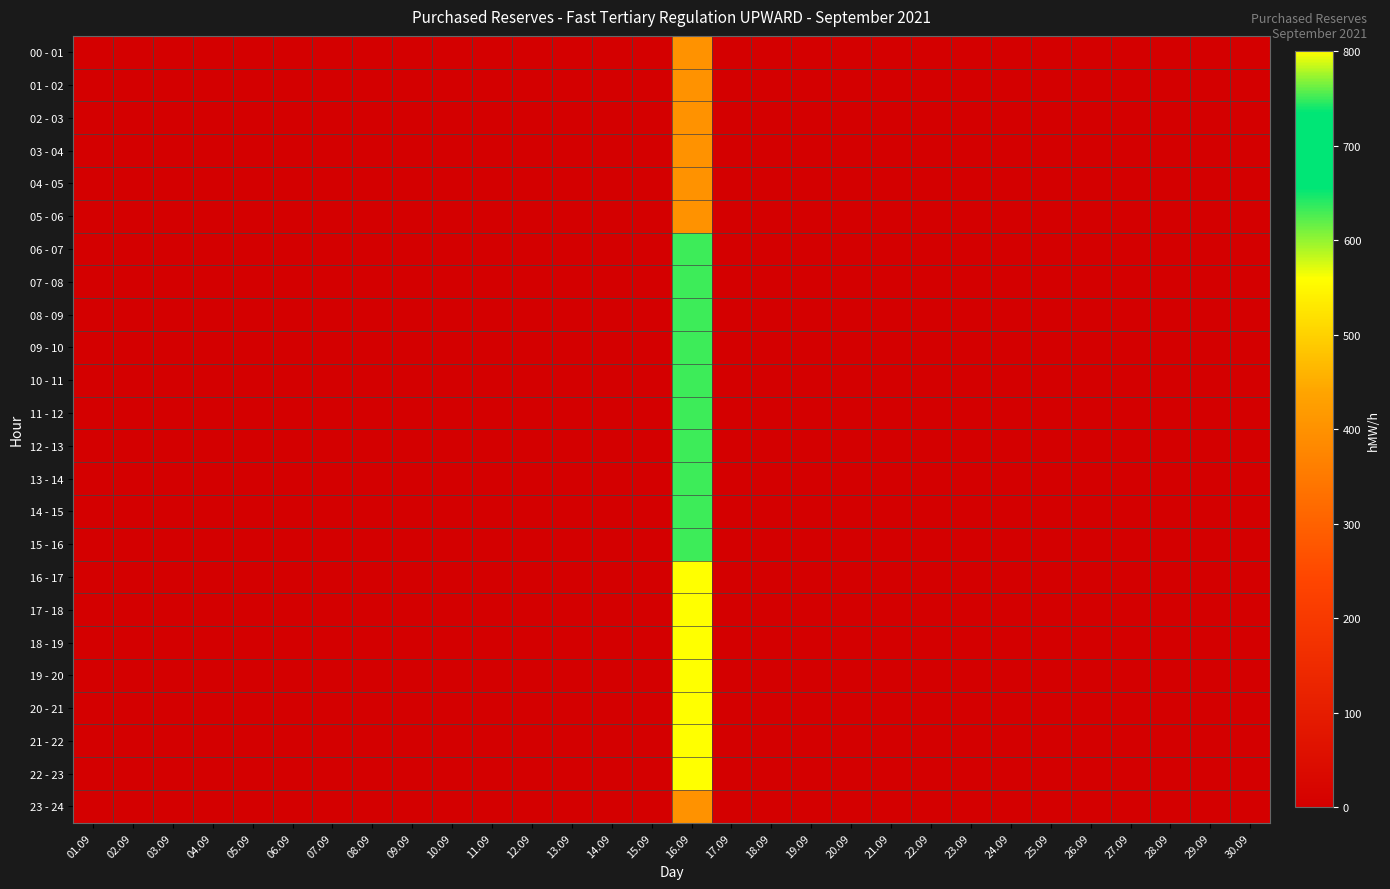

Reading left to right, extract all data points from this chart.

00 - 01: 01.09=0	02.09=0	03.09=0	04.09=0	05.09=0	06.09=0	07.09=0	08.09=0	09.09=0	10.09=0	11.09=0	12.09=0	13.09=0	14.09=0	15.09=0	16.09=400	17.09=0	18.09=0	19.09=0	20.09=0	21.09=0	22.09=0	23.09=0	24.09=0	25.09=0	26.09=0	27.09=0	28.09=0	29.09=0	30.09=0
01 - 02: 01.09=0	02.09=0	03.09=0	04.09=0	05.09=0	06.09=0	07.09=0	08.09=0	09.09=0	10.09=0	11.09=0	12.09=0	13.09=0	14.09=0	15.09=0	16.09=400	17.09=0	18.09=0	19.09=0	20.09=0	21.09=0	22.09=0	23.09=0	24.09=0	25.09=0	26.09=0	27.09=0	28.09=0	29.09=0	30.09=0
02 - 03: 01.09=0	02.09=0	03.09=0	04.09=0	05.09=0	06.09=0	07.09=0	08.09=0	09.09=0	10.09=0	11.09=0	12.09=0	13.09=0	14.09=0	15.09=0	16.09=400	17.09=0	18.09=0	19.09=0	20.09=0	21.09=0	22.09=0	23.09=0	24.09=0	25.09=0	26.09=0	27.09=0	28.09=0	29.09=0	30.09=0
03 - 04: 01.09=0	02.09=0	03.09=0	04.09=0	05.09=0	06.09=0	07.09=0	08.09=0	09.09=0	10.09=0	11.09=0	12.09=0	13.09=0	14.09=0	15.09=0	16.09=400	17.09=0	18.09=0	19.09=0	20.09=0	21.09=0	22.09=0	23.09=0	24.09=0	25.09=0	26.09=0	27.09=0	28.09=0	29.09=0	30.09=0
04 - 05: 01.09=0	02.09=0	03.09=0	04.09=0	05.09=0	06.09=0	07.09=0	08.09=0	09.09=0	10.09=0	11.09=0	12.09=0	13.09=0	14.09=0	15.09=0	16.09=400	17.09=0	18.09=0	19.09=0	20.09=0	21.09=0	22.09=0	23.09=0	24.09=0	25.09=0	26.09=0	27.09=0	28.09=0	29.09=0	30.09=0
05 - 06: 01.09=0	02.09=0	03.09=0	04.09=0	05.09=0	06.09=0	07.09=0	08.09=0	09.09=0	10.09=0	11.09=0	12.09=0	13.09=0	14.09=0	15.09=0	16.09=400	17.09=0	18.09=0	19.09=0	20.09=0	21.09=0	22.09=0	23.09=0	24.09=0	25.09=0	26.09=0	27.09=0	28.09=0	29.09=0	30.09=0
06 - 07: 01.09=0	02.09=0	03.09=0	04.09=0	05.09=0	06.09=0	07.09=0	08.09=0	09.09=0	10.09=0	11.09=0	12.09=0	13.09=0	14.09=0	15.09=0	16.09=750	17.09=0	18.09=0	19.09=0	20.09=0	21.09=0	22.09=0	23.09=0	24.09=0	25.09=0	26.09=0	27.09=0	28.09=0	29.09=0	30.09=0
07 - 08: 01.09=0	02.09=0	03.09=0	04.09=0	05.09=0	06.09=0	07.09=0	08.09=0	09.09=0	10.09=0	11.09=0	12.09=0	13.09=0	14.09=0	15.09=0	16.09=750	17.09=0	18.09=0	19.09=0	20.09=0	21.09=0	22.09=0	23.09=0	24.09=0	25.09=0	26.09=0	27.09=0	28.09=0	29.09=0	30.09=0
08 - 09: 01.09=0	02.09=0	03.09=0	04.09=0	05.09=0	06.09=0	07.09=0	08.09=0	09.09=0	10.09=0	11.09=0	12.09=0	13.09=0	14.09=0	15.09=0	16.09=750	17.09=0	18.09=0	19.09=0	20.09=0	21.09=0	22.09=0	23.09=0	24.09=0	25.09=0	26.09=0	27.09=0	28.09=0	29.09=0	30.09=0
09 - 10: 01.09=0	02.09=0	03.09=0	04.09=0	05.09=0	06.09=0	07.09=0	08.09=0	09.09=0	10.09=0	11.09=0	12.09=0	13.09=0	14.09=0	15.09=0	16.09=750	17.09=0	18.09=0	19.09=0	20.09=0	21.09=0	22.09=0	23.09=0	24.09=0	25.09=0	26.09=0	27.09=0	28.09=0	29.09=0	30.09=0
10 - 11: 01.09=0	02.09=0	03.09=0	04.09=0	05.09=0	06.09=0	07.09=0	08.09=0	09.09=0	10.09=0	11.09=0	12.09=0	13.09=0	14.09=0	15.09=0	16.09=750	17.09=0	18.09=0	19.09=0	20.09=0	21.09=0	22.09=0	23.09=0	24.09=0	25.09=0	26.09=0	27.09=0	28.09=0	29.09=0	30.09=0
11 - 12: 01.09=0	02.09=0	03.09=0	04.09=0	05.09=0	06.09=0	07.09=0	08.09=0	09.09=0	10.09=0	11.09=0	12.09=0	13.09=0	14.09=0	15.09=0	16.09=750	17.09=0	18.09=0	19.09=0	20.09=0	21.09=0	22.09=0	23.09=0	24.09=0	25.09=0	26.09=0	27.09=0	28.09=0	29.09=0	30.09=0
12 - 13: 01.09=0	02.09=0	03.09=0	04.09=0	05.09=0	06.09=0	07.09=0	08.09=0	09.09=0	10.09=0	11.09=0	12.09=0	13.09=0	14.09=0	15.09=0	16.09=750	17.09=0	18.09=0	19.09=0	20.09=0	21.09=0	22.09=0	23.09=0	24.09=0	25.09=0	26.09=0	27.09=0	28.09=0	29.09=0	30.09=0
13 - 14: 01.09=0	02.09=0	03.09=0	04.09=0	05.09=0	06.09=0	07.09=0	08.09=0	09.09=0	10.09=0	11.09=0	12.09=0	13.09=0	14.09=0	15.09=0	16.09=750	17.09=0	18.09=0	19.09=0	20.09=0	21.09=0	22.09=0	23.09=0	24.09=0	25.09=0	26.09=0	27.09=0	28.09=0	29.09=0	30.09=0
14 - 15: 01.09=0	02.09=0	03.09=0	04.09=0	05.09=0	06.09=0	07.09=0	08.09=0	09.09=0	10.09=0	11.09=0	12.09=0	13.09=0	14.09=0	15.09=0	16.09=750	17.09=0	18.09=0	19.09=0	20.09=0	21.09=0	22.09=0	23.09=0	24.09=0	25.09=0	26.09=0	27.09=0	28.09=0	29.09=0	30.09=0
15 - 16: 01.09=0	02.09=0	03.09=0	04.09=0	05.09=0	06.09=0	07.09=0	08.09=0	09.09=0	10.09=0	11.09=0	12.09=0	13.09=0	14.09=0	15.09=0	16.09=750	17.09=0	18.09=0	19.09=0	20.09=0	21.09=0	22.09=0	23.09=0	24.09=0	25.09=0	26.09=0	27.09=0	28.09=0	29.09=0	30.09=0
16 - 17: 01.09=0	02.09=0	03.09=0	04.09=0	05.09=0	06.09=0	07.09=0	08.09=0	09.09=0	10.09=0	11.09=0	12.09=0	13.09=0	14.09=0	15.09=0	16.09=800	17.09=0	18.09=0	19.09=0	20.09=0	21.09=0	22.09=0	23.09=0	24.09=0	25.09=0	26.09=0	27.09=0	28.09=0	29.09=0	30.09=0
17 - 18: 01.09=0	02.09=0	03.09=0	04.09=0	05.09=0	06.09=0	07.09=0	08.09=0	09.09=0	10.09=0	11.09=0	12.09=0	13.09=0	14.09=0	15.09=0	16.09=800	17.09=0	18.09=0	19.09=0	20.09=0	21.09=0	22.09=0	23.09=0	24.09=0	25.09=0	26.09=0	27.09=0	28.09=0	29.09=0	30.09=0
18 - 19: 01.09=0	02.09=0	03.09=0	04.09=0	05.09=0	06.09=0	07.09=0	08.09=0	09.09=0	10.09=0	11.09=0	12.09=0	13.09=0	14.09=0	15.09=0	16.09=800	17.09=0	18.09=0	19.09=0	20.09=0	21.09=0	22.09=0	23.09=0	24.09=0	25.09=0	26.09=0	27.09=0	28.09=0	29.09=0	30.09=0
19 - 20: 01.09=0	02.09=0	03.09=0	04.09=0	05.09=0	06.09=0	07.09=0	08.09=0	09.09=0	10.09=0	11.09=0	12.09=0	13.09=0	14.09=0	15.09=0	16.09=800	17.09=0	18.09=0	19.09=0	20.09=0	21.09=0	22.09=0	23.09=0	24.09=0	25.09=0	26.09=0	27.09=0	28.09=0	29.09=0	30.09=0
20 - 21: 01.09=0	02.09=0	03.09=0	04.09=0	05.09=0	06.09=0	07.09=0	08.09=0	09.09=0	10.09=0	11.09=0	12.09=0	13.09=0	14.09=0	15.09=0	16.09=800	17.09=0	18.09=0	19.09=0	20.09=0	21.09=0	22.09=0	23.09=0	24.09=0	25.09=0	26.09=0	27.09=0	28.09=0	29.09=0	30.09=0
21 - 22: 01.09=0	02.09=0	03.09=0	04.09=0	05.09=0	06.09=0	07.09=0	08.09=0	09.09=0	10.09=0	11.09=0	12.09=0	13.09=0	14.09=0	15.09=0	16.09=800	17.09=0	18.09=0	19.09=0	20.09=0	21.09=0	22.09=0	23.09=0	24.09=0	25.09=0	26.09=0	27.09=0	28.09=0	29.09=0	30.09=0
22 - 23: 01.09=0	02.09=0	03.09=0	04.09=0	05.09=0	06.09=0	07.09=0	08.09=0	09.09=0	10.09=0	11.09=0	12.09=0	13.09=0	14.09=0	15.09=0	16.09=800	17.09=0	18.09=0	19.09=0	20.09=0	21.09=0	22.09=0	23.09=0	24.09=0	25.09=0	26.09=0	27.09=0	28.09=0	29.09=0	30.09=0
23 - 24: 01.09=0	02.09=0	03.09=0	04.09=0	05.09=0	06.09=0	07.09=0	08.09=0	09.09=0	10.09=0	11.09=0	12.09=0	13.09=0	14.09=0	15.09=0	16.09=400	17.09=0	18.09=0	19.09=0	20.09=0	21.09=0	22.09=0	23.09=0	24.09=0	25.09=0	26.09=0	27.09=0	28.09=0	29.09=0	30.09=0